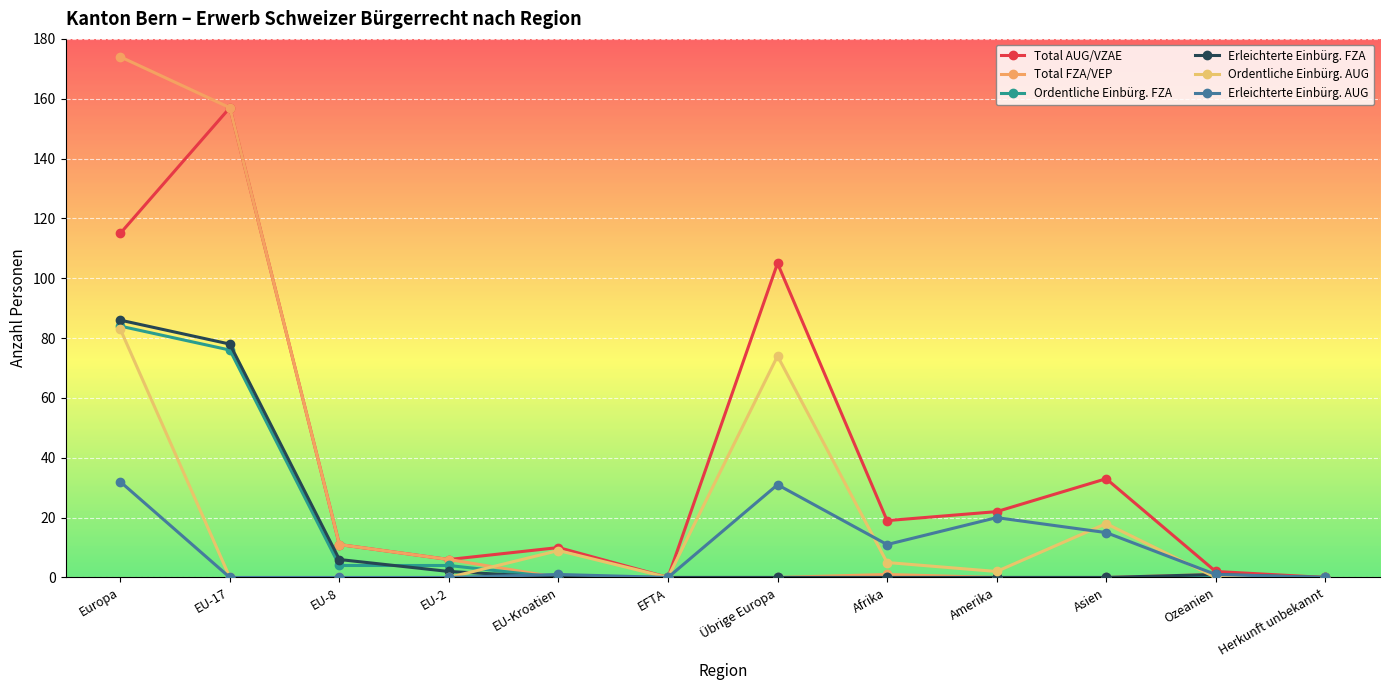

Rank the categories by Ordentliche Einbürg. AUG value from highest to lowest.

Europa, Übrige Europa, Asien, EU-Kroatien, Afrika, Amerika, EU-17, EU-8, EU-2, EFTA, Ozeanien, Herkunft unbekannt